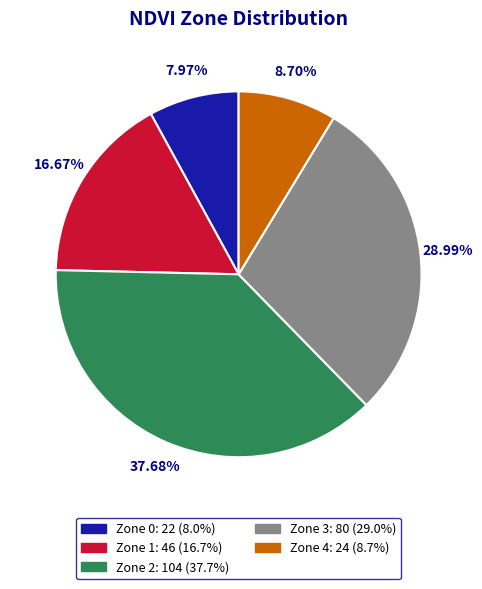

The Zone 0 slice represents 8% of the pie. True or false?

True